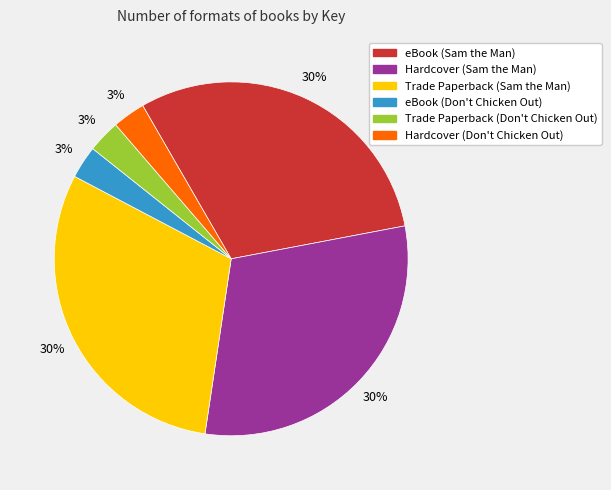

Does Hardcover (Sam the Man) account for over 50% of the chart?

No